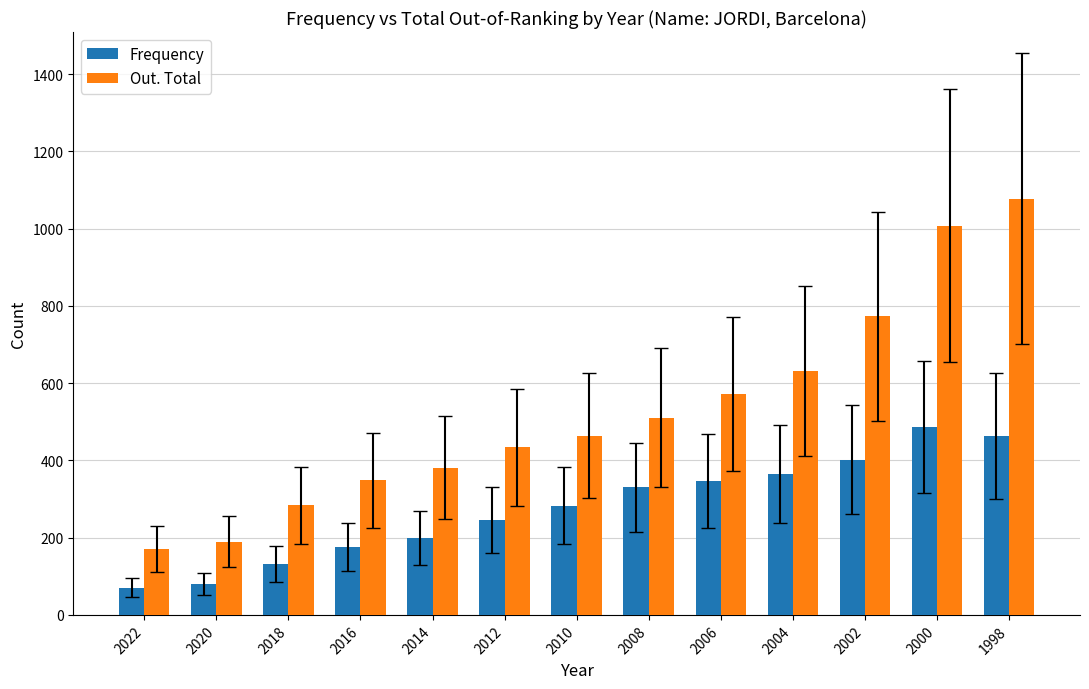

Is it true that Out. Total equals 1008 at 2000?

True